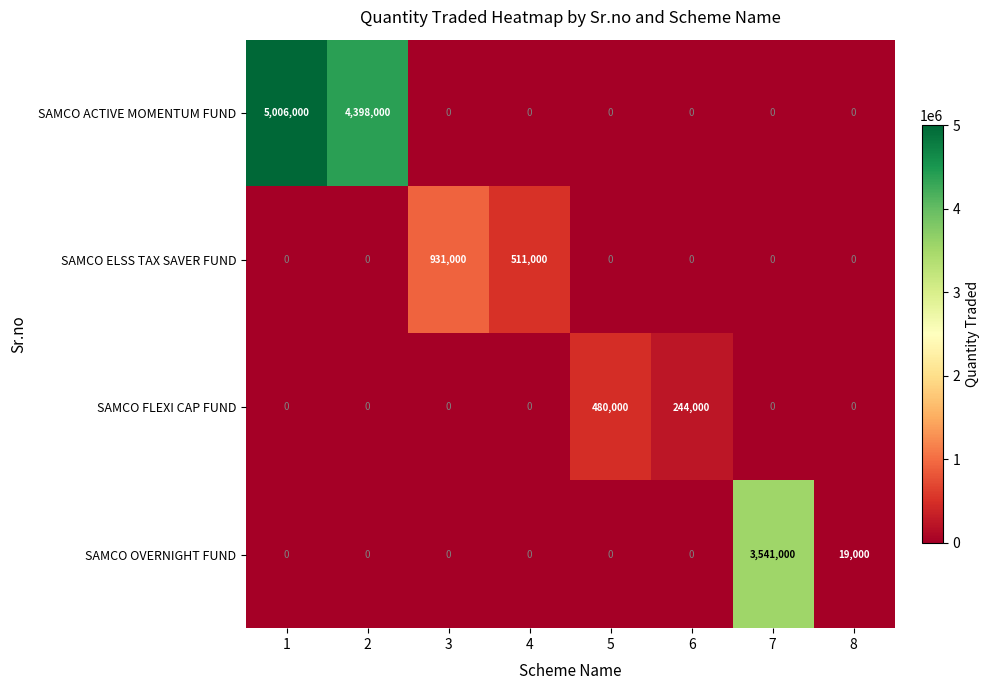

At which label is SAMCO FLEXI CAP FUND closest to 240000?

6